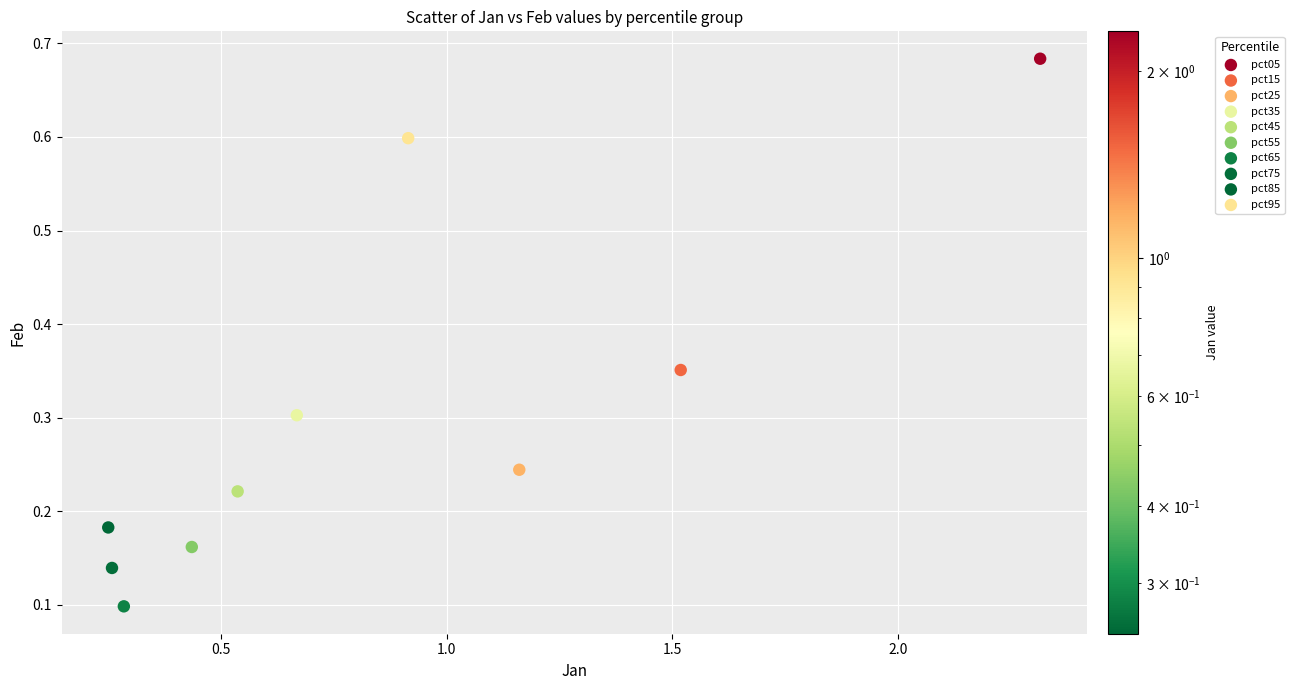

What are all the series names shown in the legend?

pct05, pct15, pct25, pct35, pct45, pct55, pct65, pct75, pct85, pct95